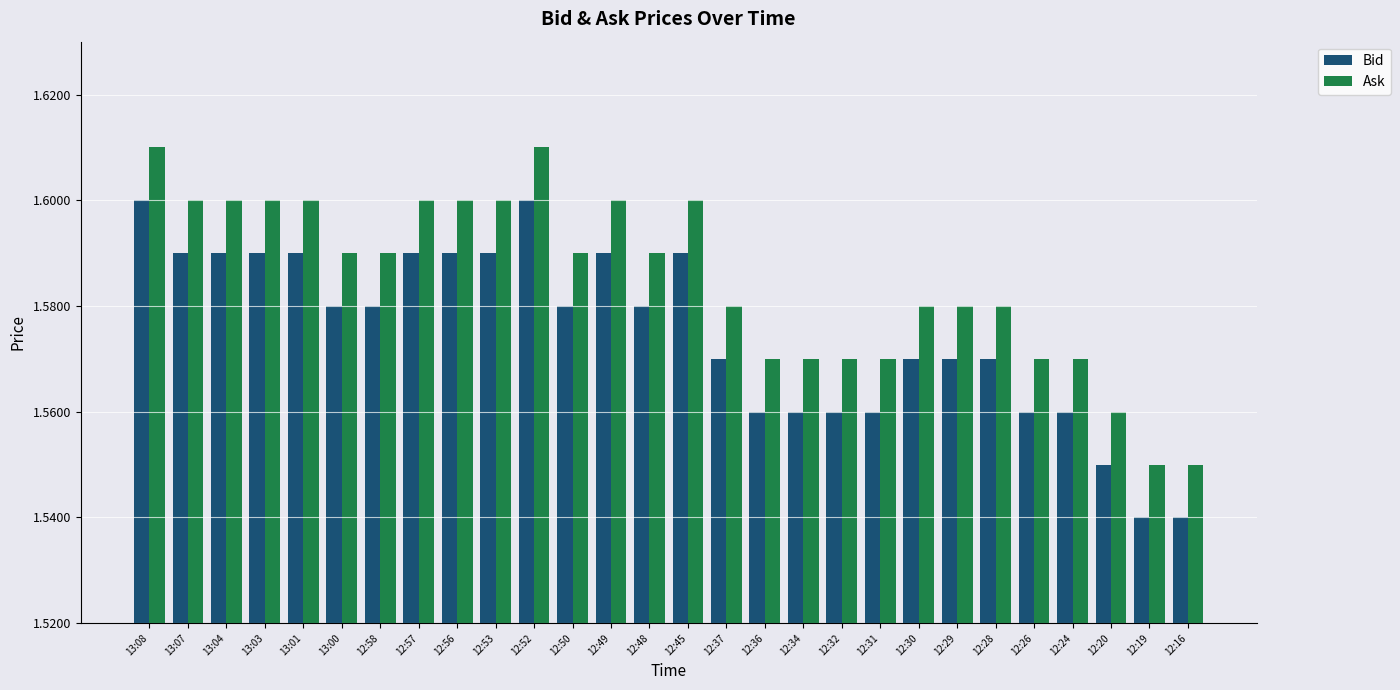

List the series in order of their overall mean, lowest first.

Bid, Ask